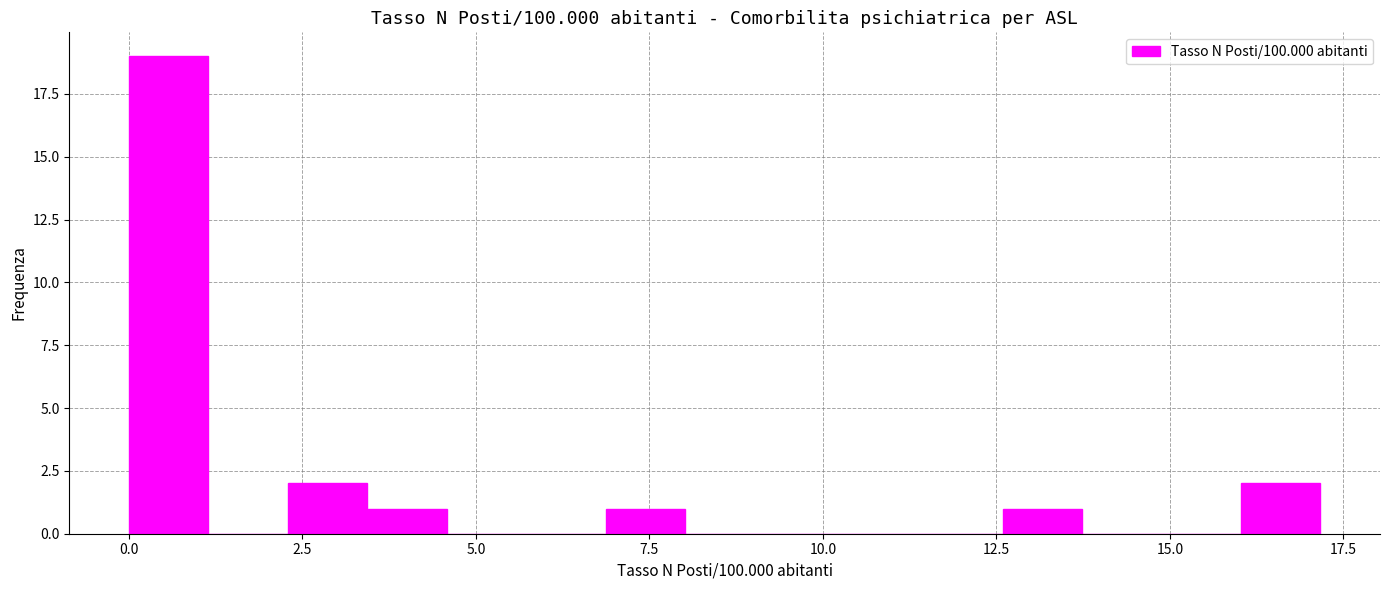

Around what value on the x-axis is the tallest bar? Give the approximate position of its centre, as read against the axis.

0.5